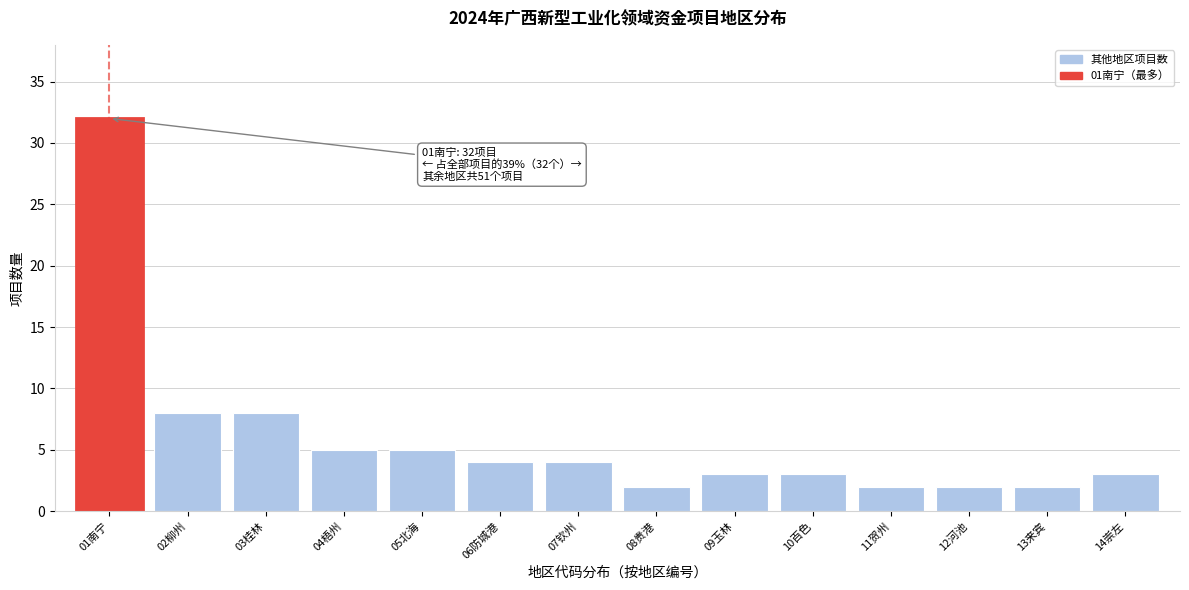

Reading right to left, list all the values displayed in this chart.

14崇左=3	13来宾=2	12河池=2	11贺州=2	10百色=3	09玉林=3	08贵港=2	07钦州=4	06防城港=4	05北海=5	04梧州=5	03桂林=8	02柳州=8	01南宁=32